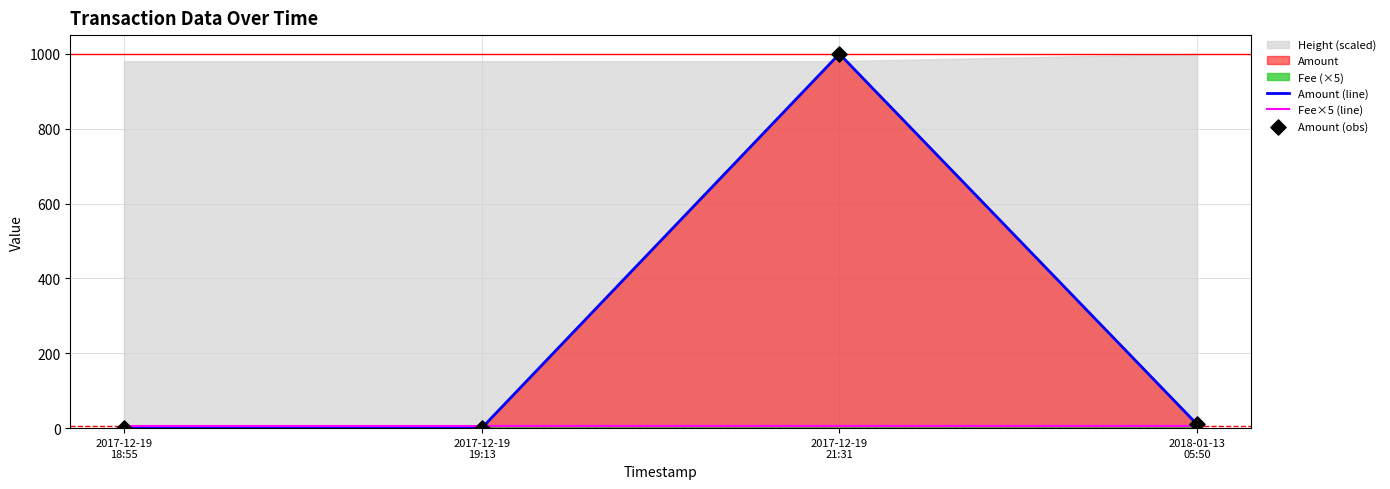

Is the value of Fee×5 (line) at 2017-12-19
19:13 greater than the value of Amount (line) at 2017-12-19
19:13?

Yes